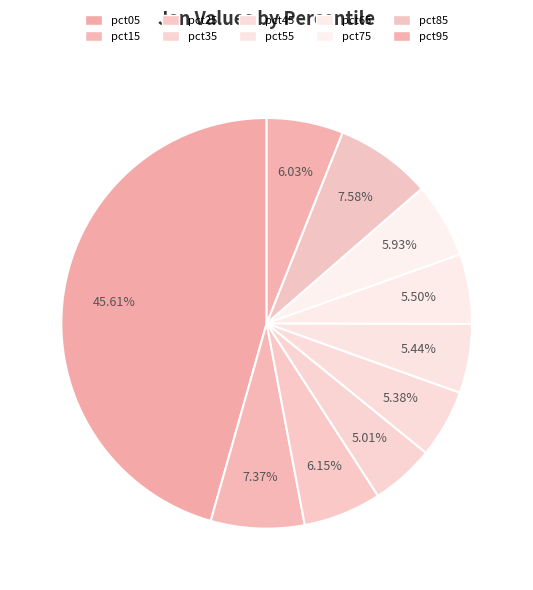

To the nearest percent, what portion does pct85 represent?

8%